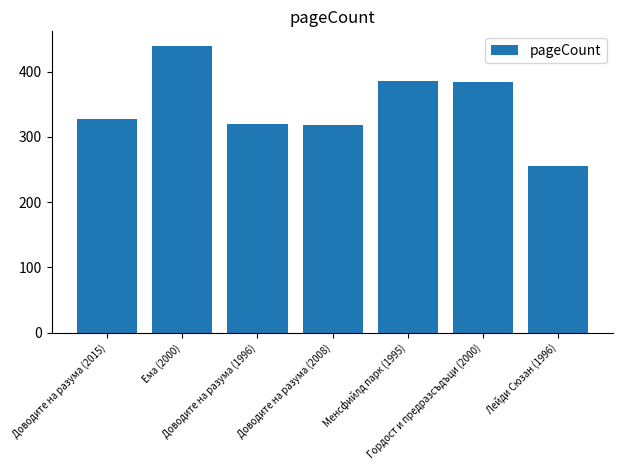

Which category has the lowest value across all series?

Лейди Сюзан (1996)